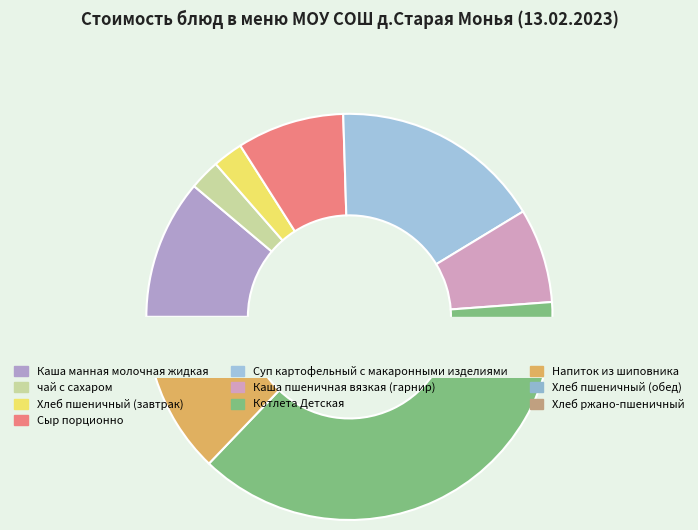

Does Хлеб пшеничный (завтрак) represent more than half of the total?

No